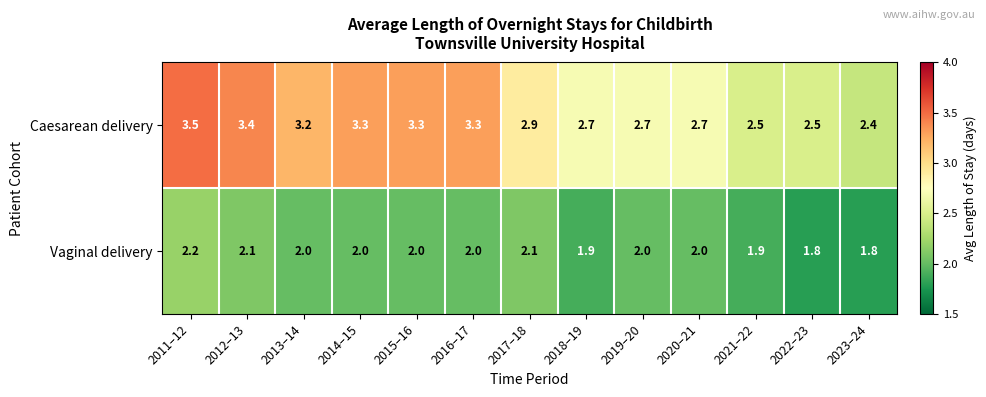

Rank the series by their average value, from lowest to highest.

Vaginal delivery, Caesarean delivery